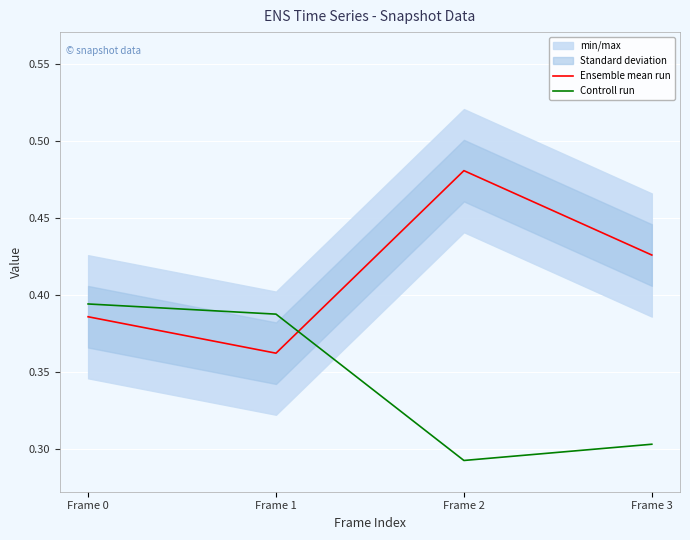

Rank the series at Frame 2 from lowest to highest value.

Controll run, Ensemble mean run